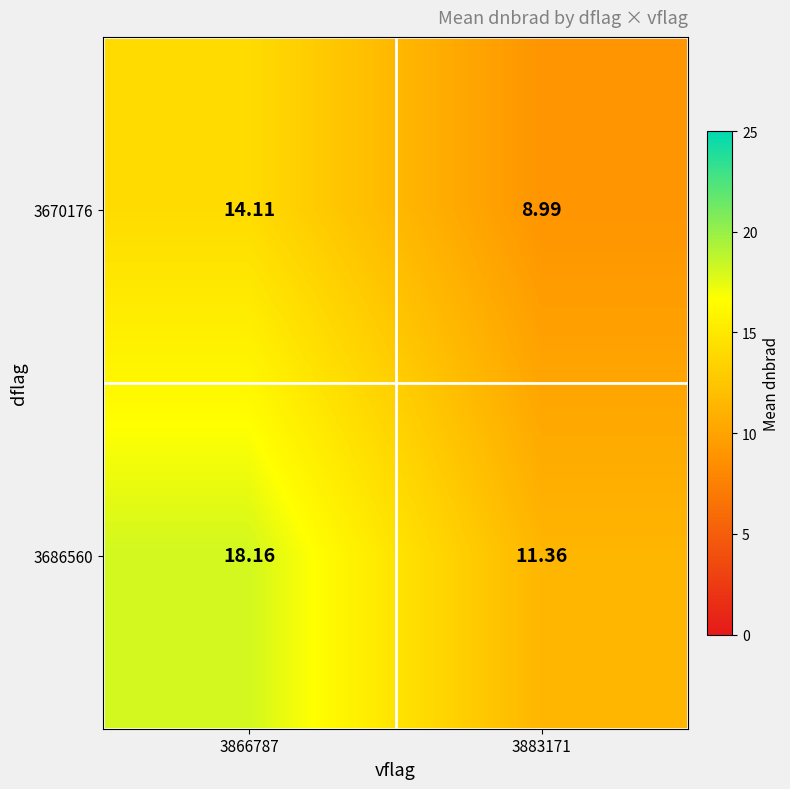

How many categories are shown in the chart?

2